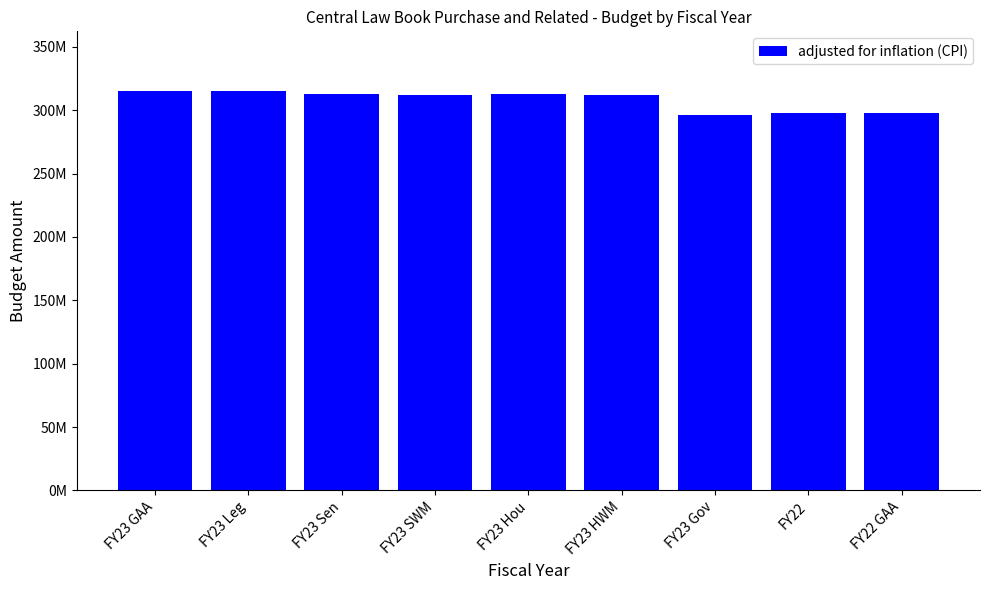

Are the bars grouped side by side (vs. stacked)?

No